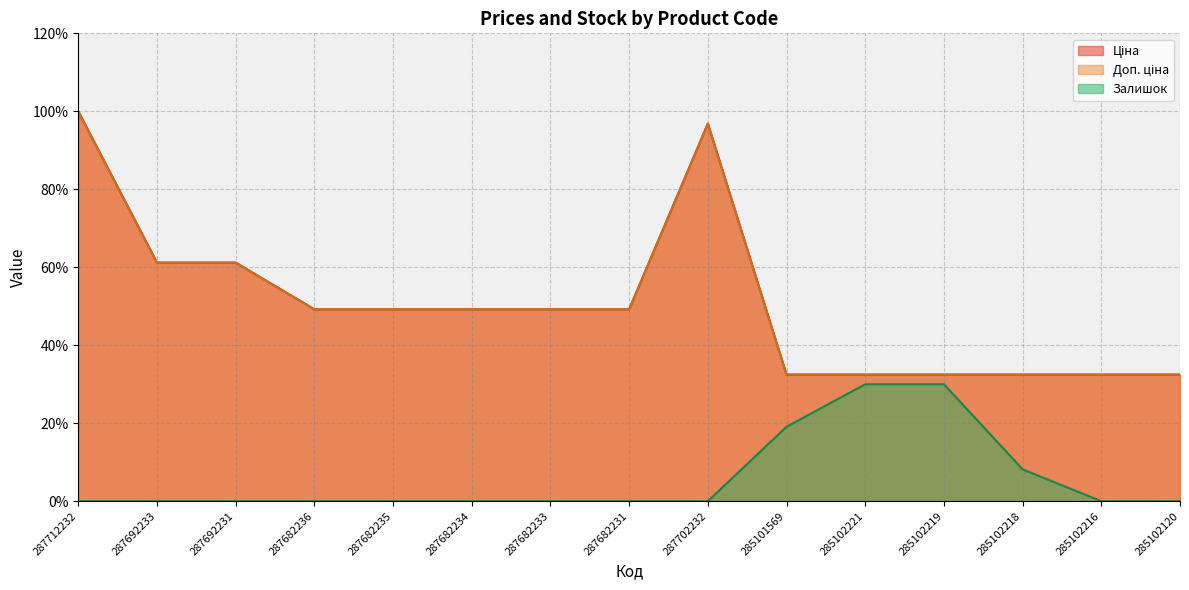

Which series has the largest range (max minus min)?

Ціна